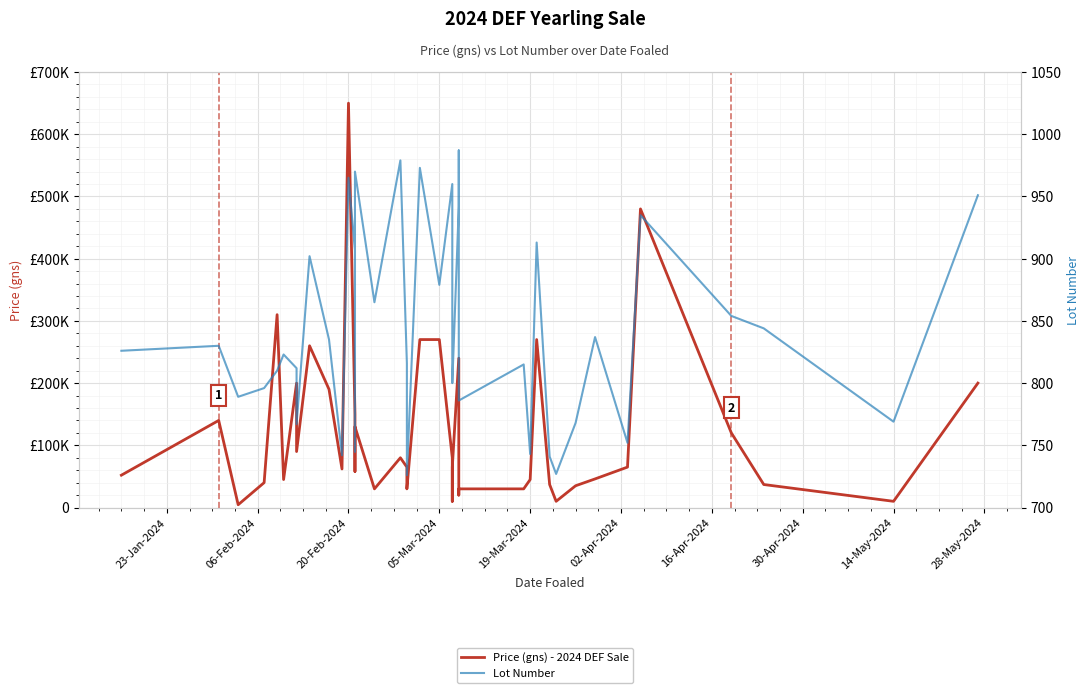

The value of Price (gns) - 2024 DEF Sale at 23-Jan-2024 is 52000. True or false?

True